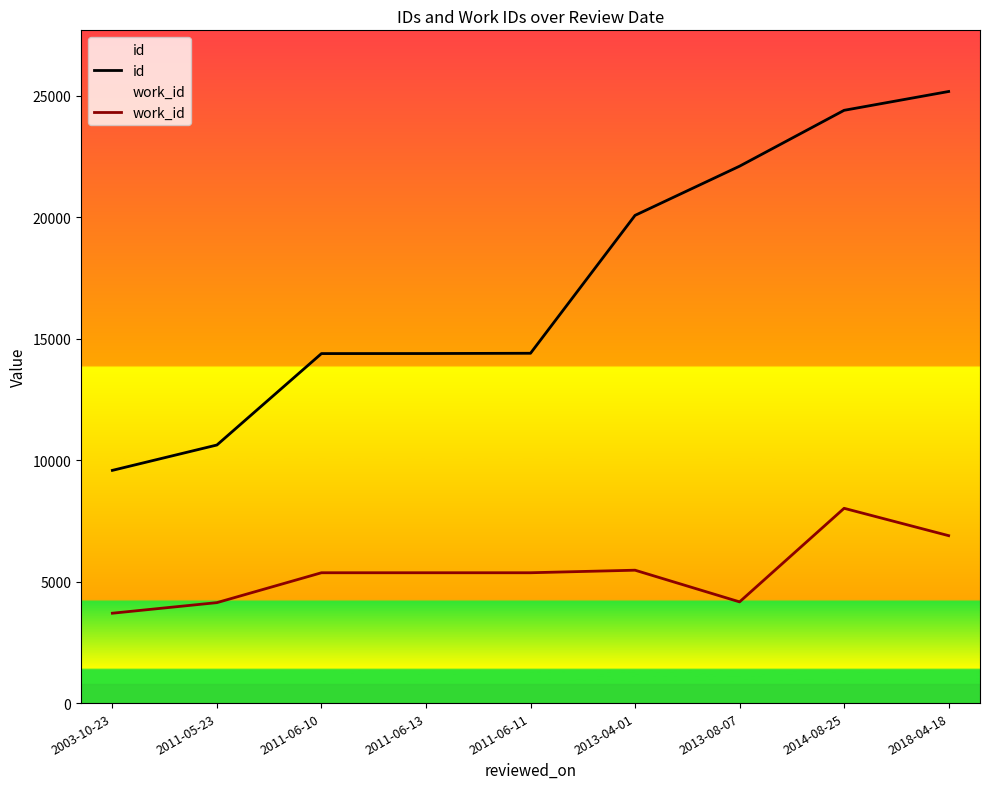

What is the value of the id point at the 9th from the left?

25179